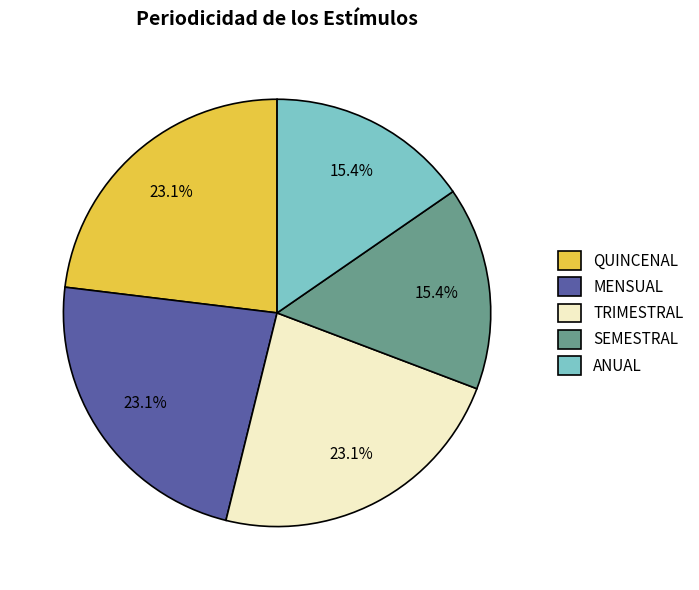

Approximately how many times larger is the value at SEMESTRAL compared to MENSUAL?

0.7